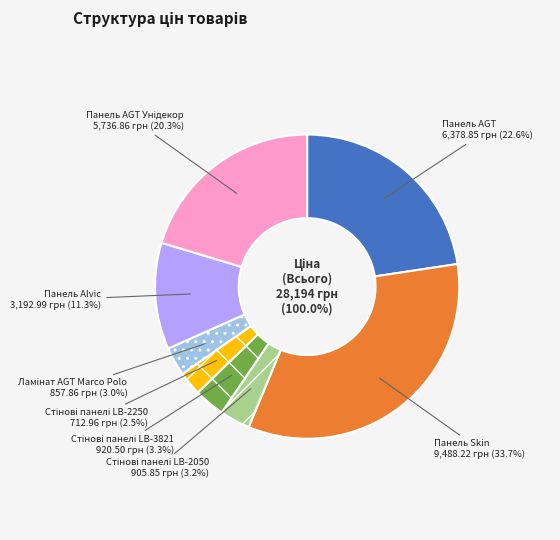

To the nearest percent, what portion does Панель AGT Унідекор represent?

20%